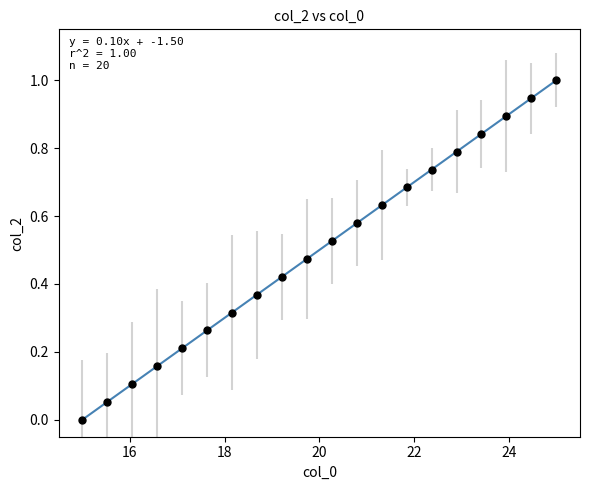

What is the range of X values (max minus min)?

10.0